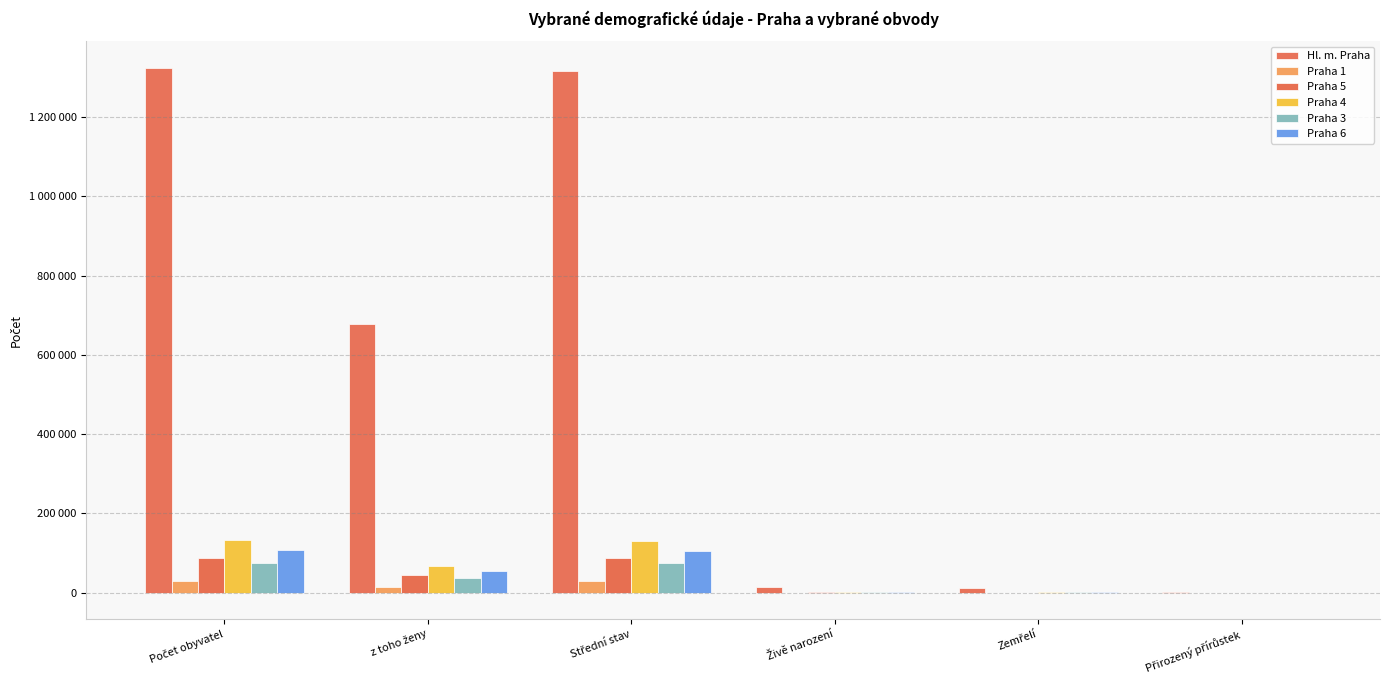

True or false: Hl. m. Praha has a value of 659 at Přirozený přírůstek.

False